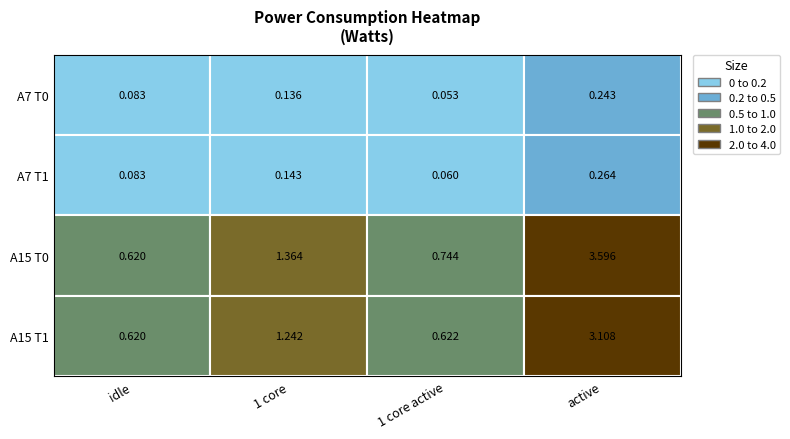

At how many categories does at least one series exceed 1?

2